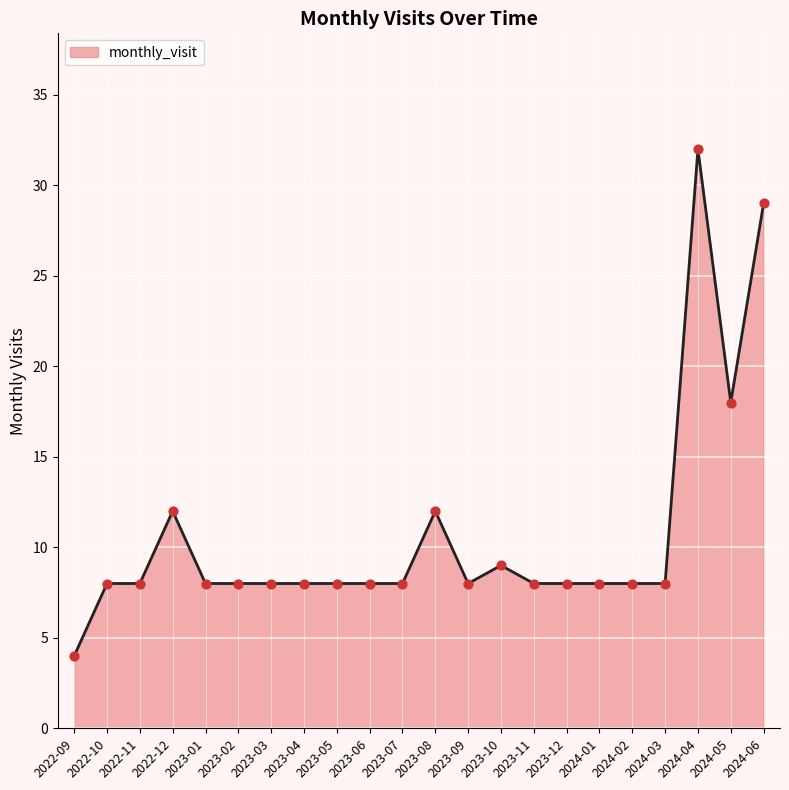

What is the ratio of the value at 2023-09 to the value at 2022-11?

1.0